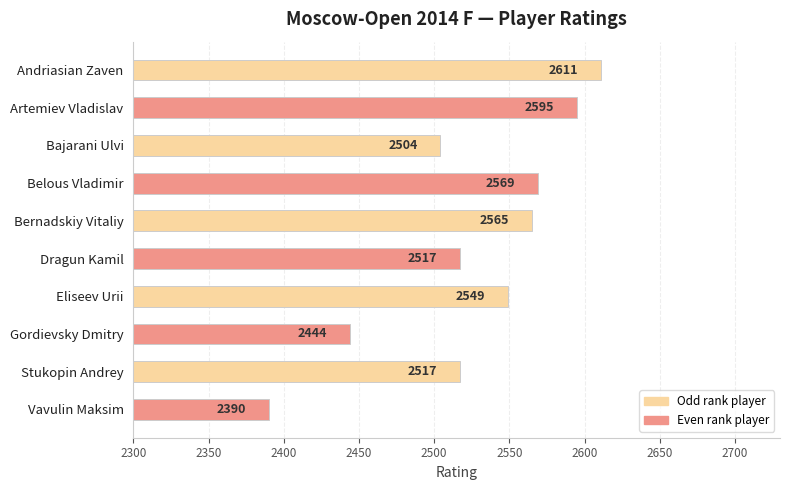

What is the maximum value shown in the chart?

2611